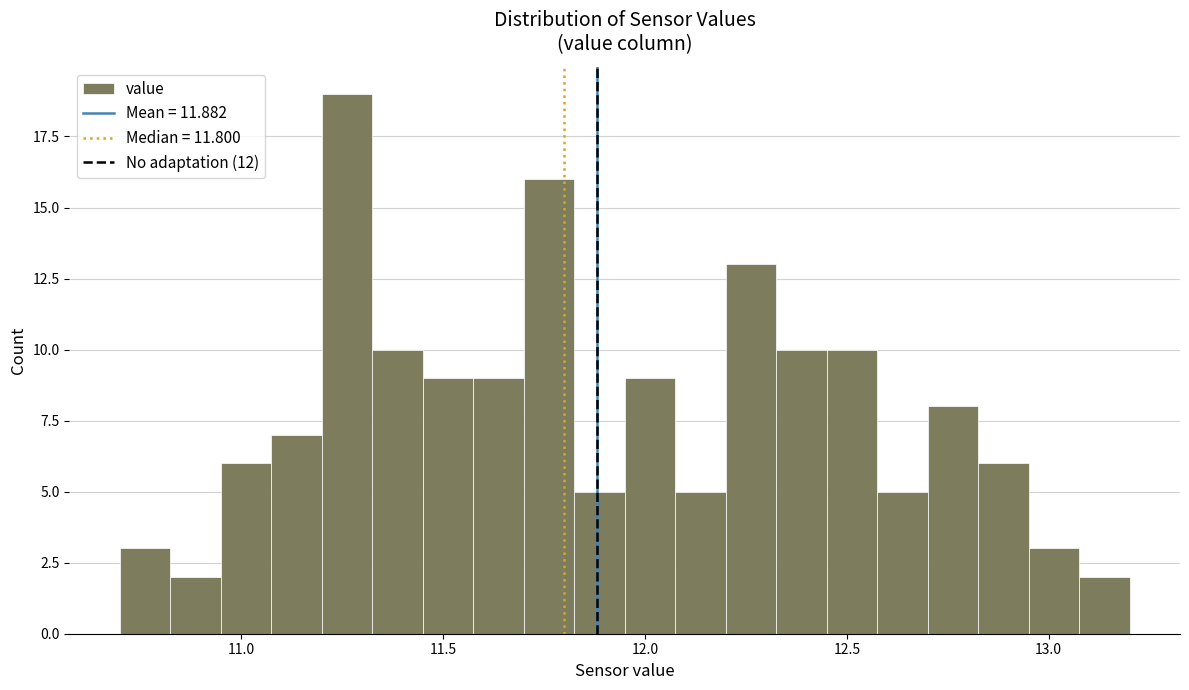

Read against the x-axis, roughly where is the centre of the tallest bar?

11.25